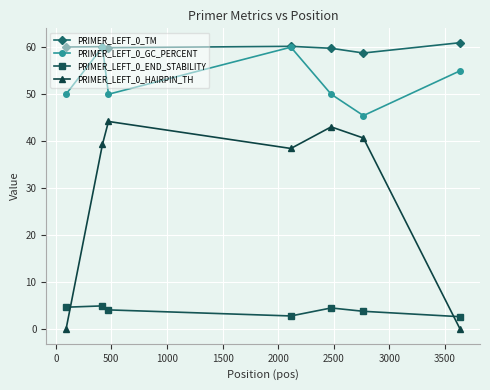

Does the chart have visible grid lines?

Yes